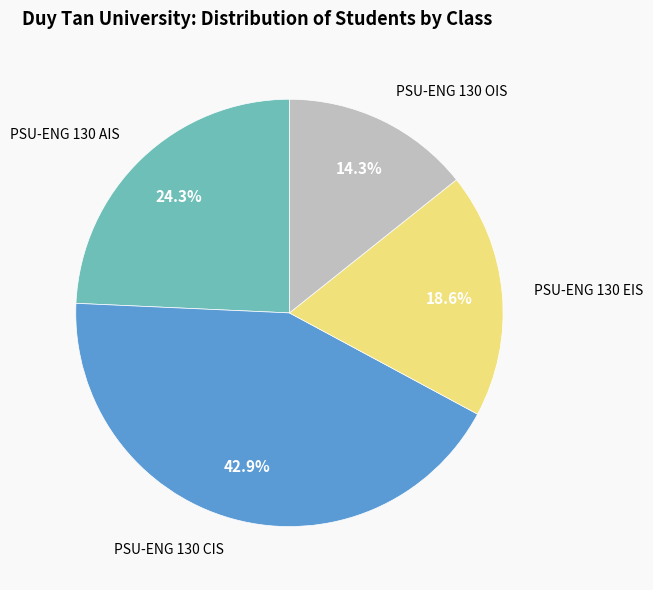

Does any single category account for the majority?

No